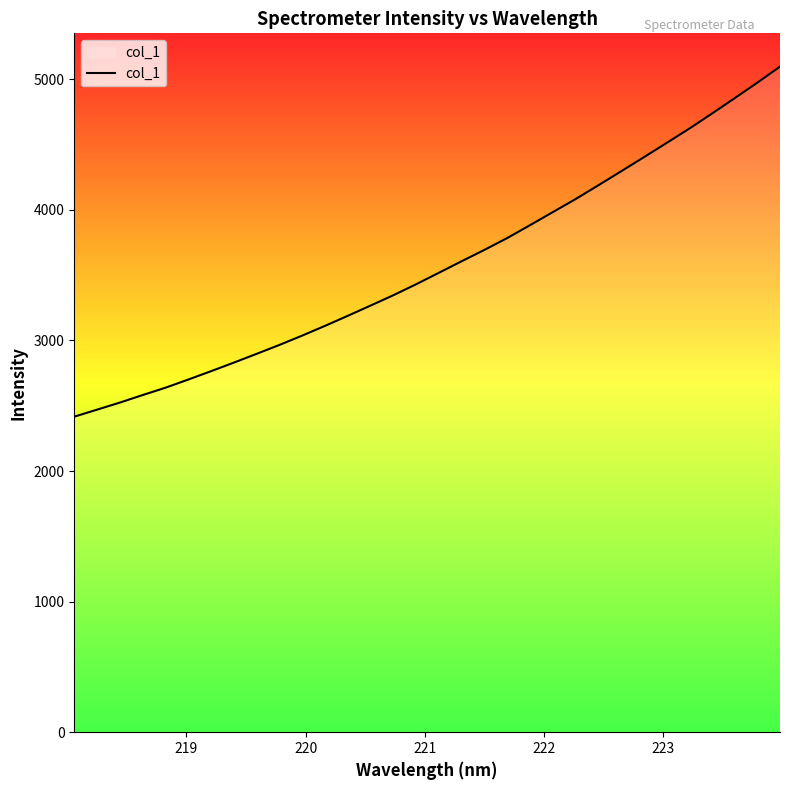

What is the smallest value displayed?

2416.4